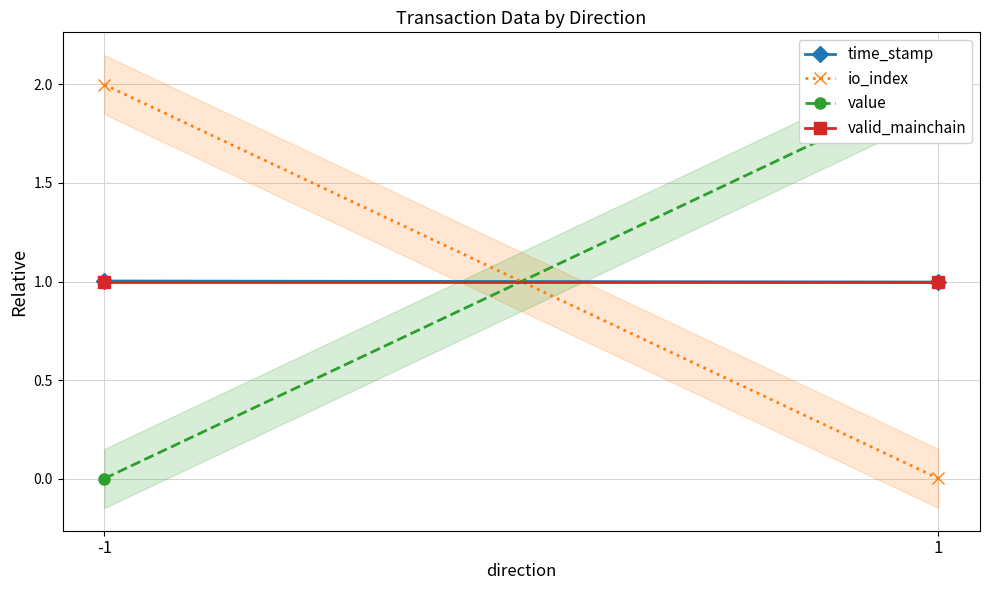

Is the value of valid_mainchain at -1 greater than the value of value at -1?

Yes